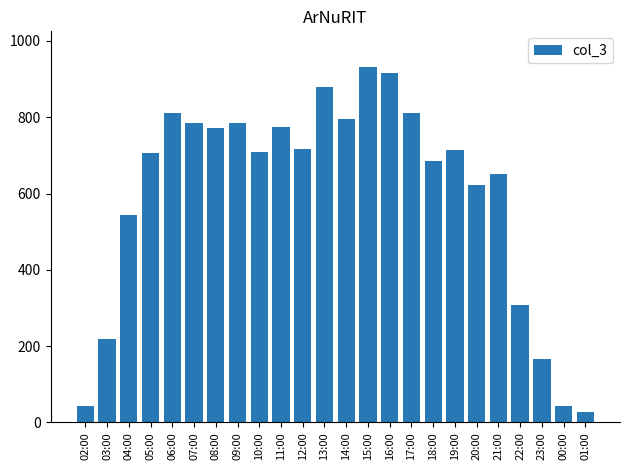

What is the sum of all values?

14412